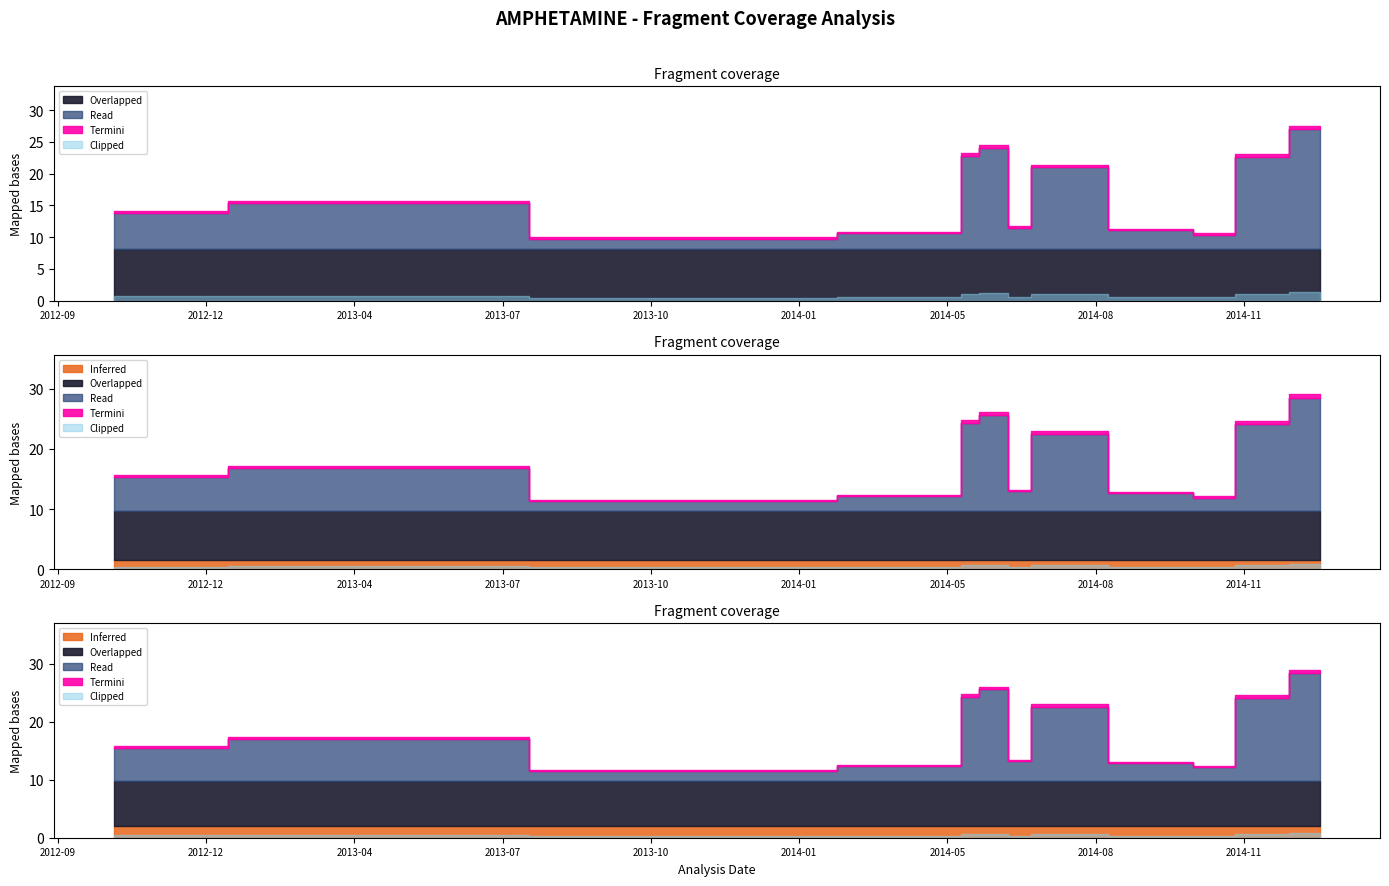

What is the difference between the second highest and second lowest values in the cens_val series?

13.7